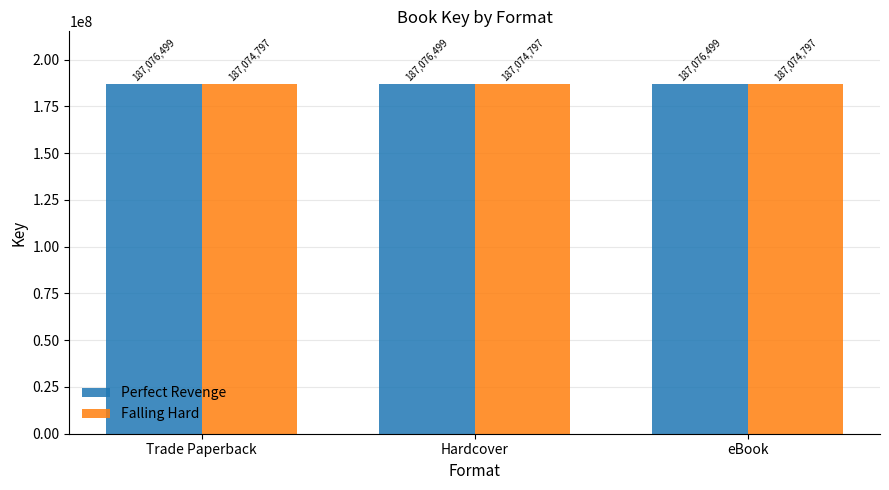

What is the greatest value displayed?

187076499